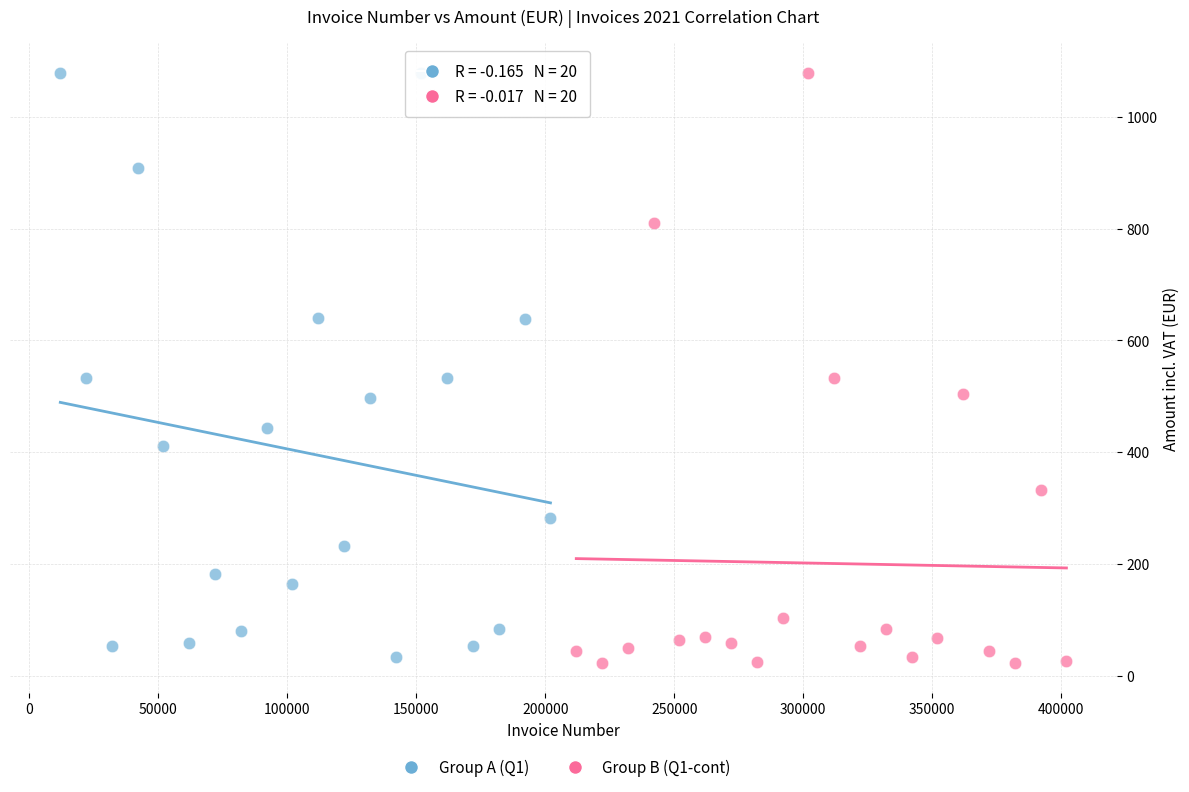

Which series reaches the minimum Y coordinate?

Group B (Q1-cont)